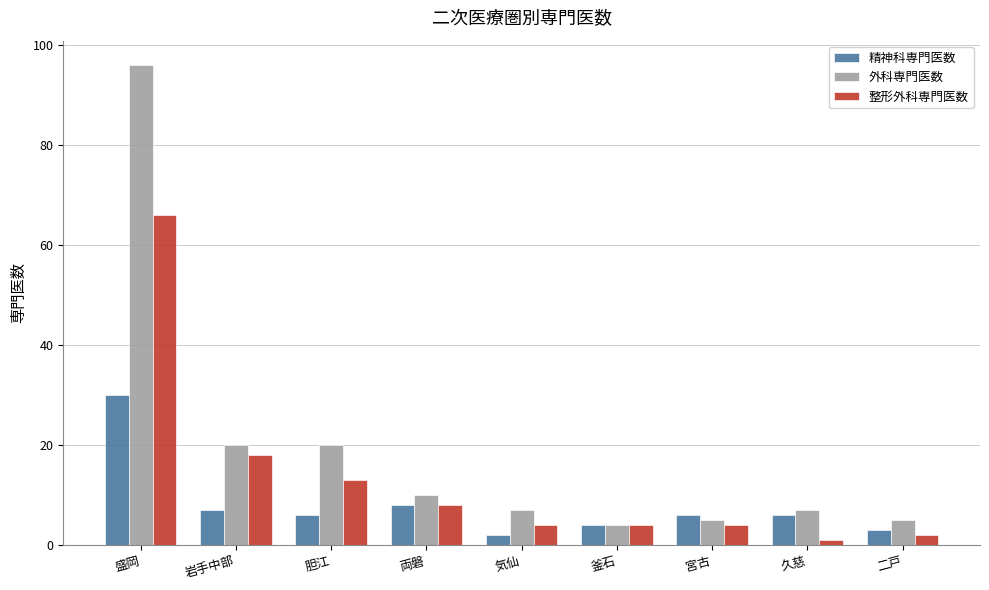

Is the value of 外科専門医数 at 盛岡 greater than the value of 整形外科専門医数 at 盛岡?

Yes